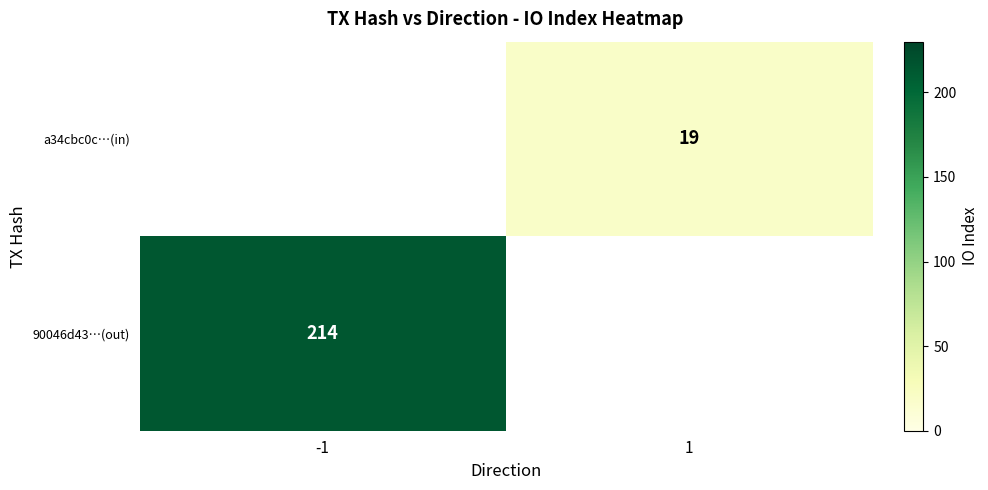

Which category has the lowest value across all series?

1